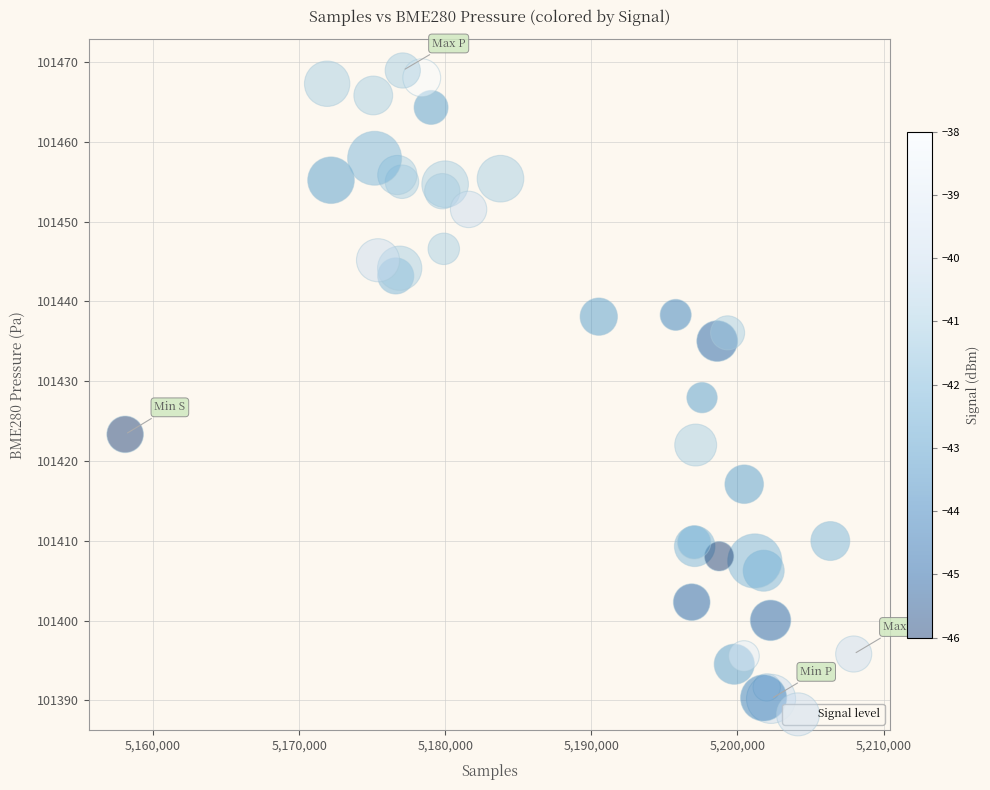

What Y value in the scatter plot is closest to 101429?

101427.9